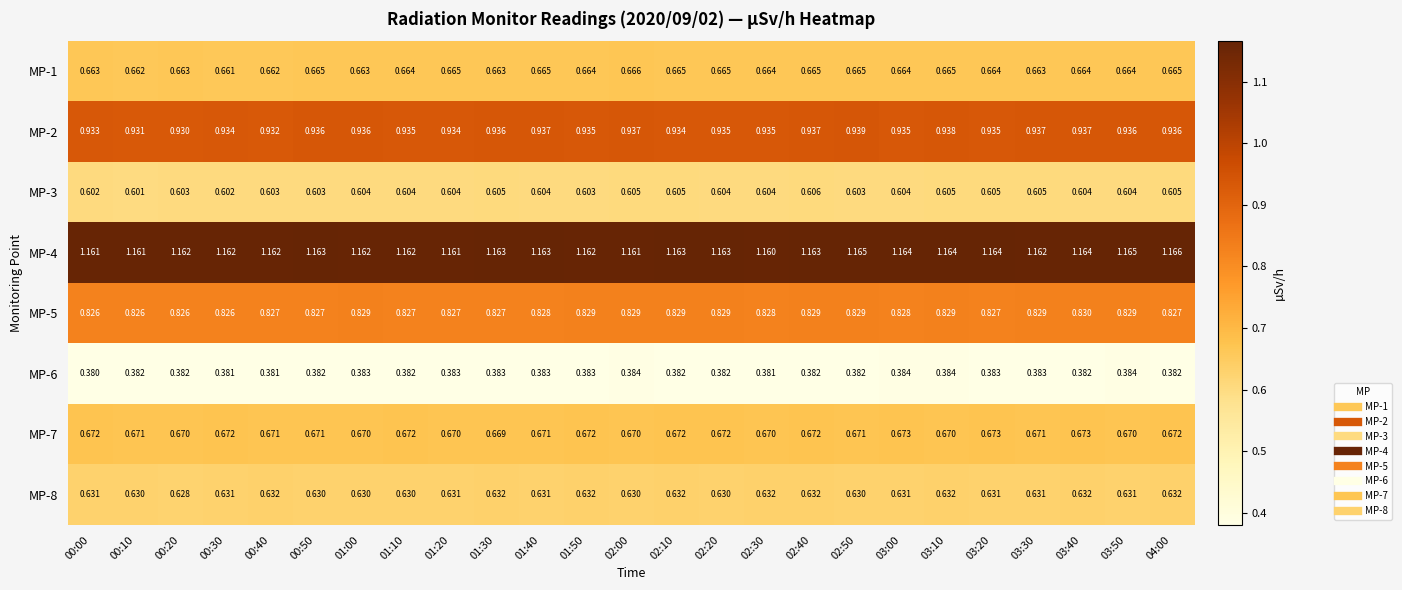

Between 00:00 and 01:20, which series saw the biggest shift?

MP-6